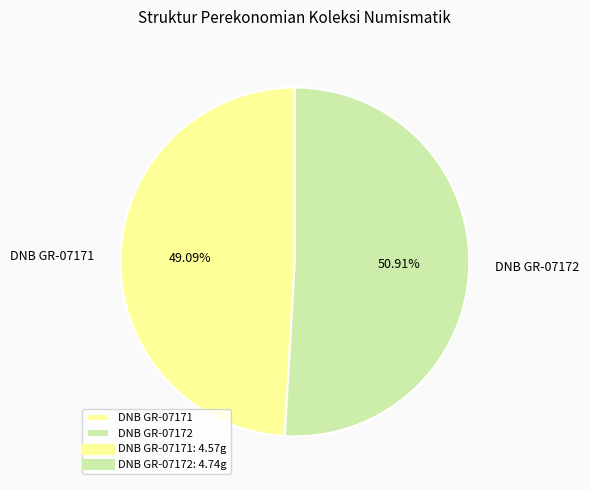

Is it true that DNB GR-07171 is 49% of the pie?

True